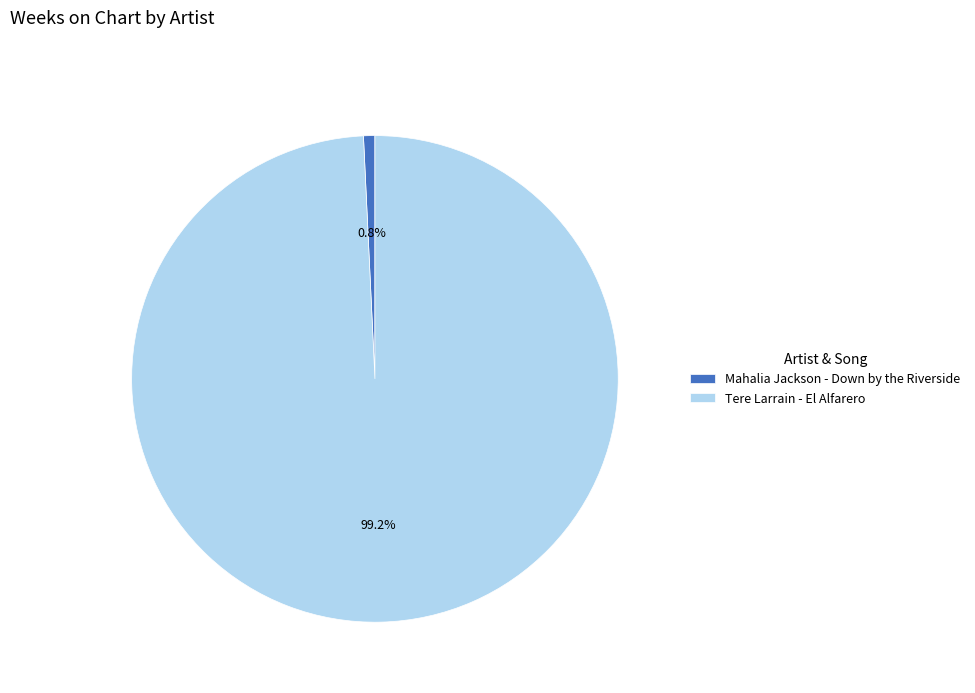

Which category accounts for the majority?

Tere Larrain - El Alfarero